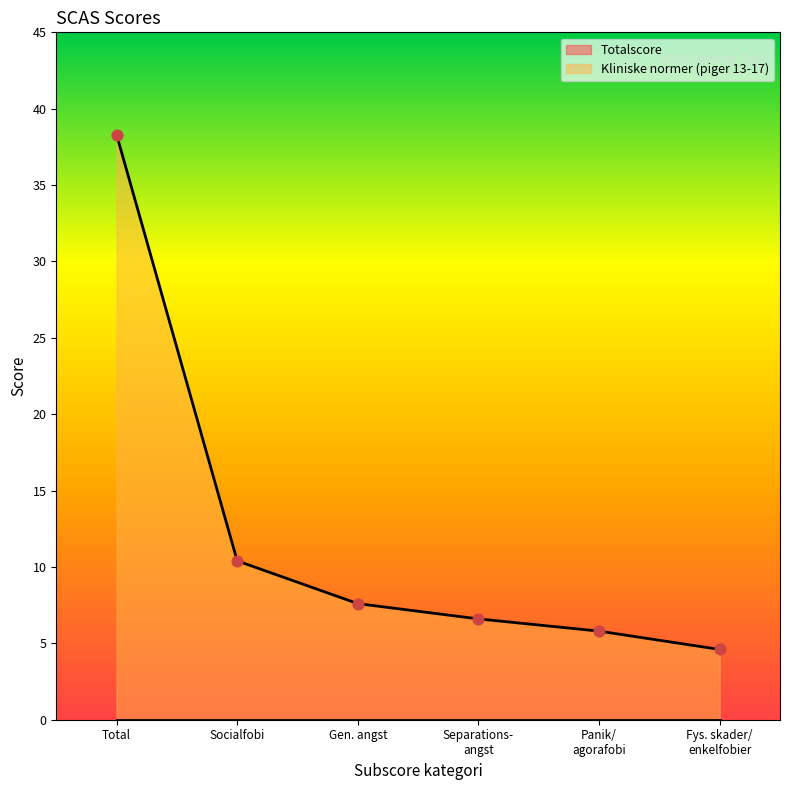

The Kliniske normer (piger 13-17) series shows 7.6 at Gen. angst. True or false?

True